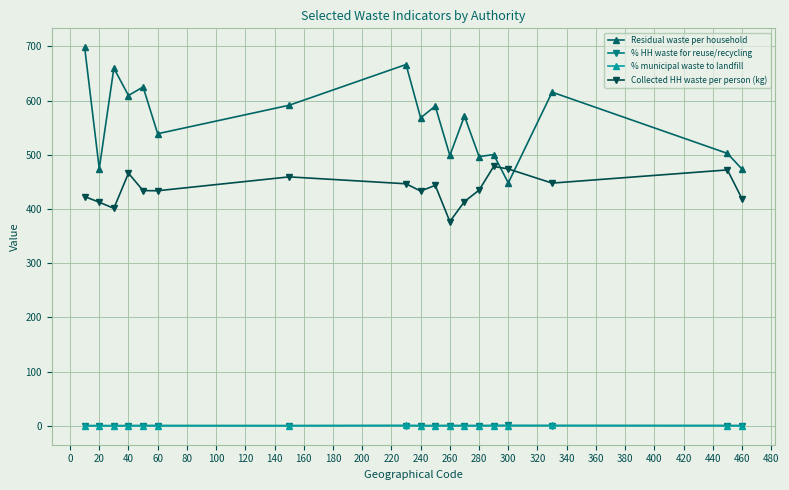

True or false: % HH waste for reuse/recycling has more than 2 interior local peaks.

True